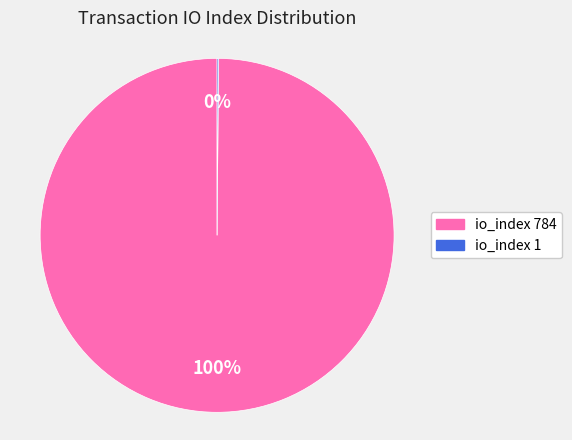

What is the largest slice in the pie chart?

io_index 784